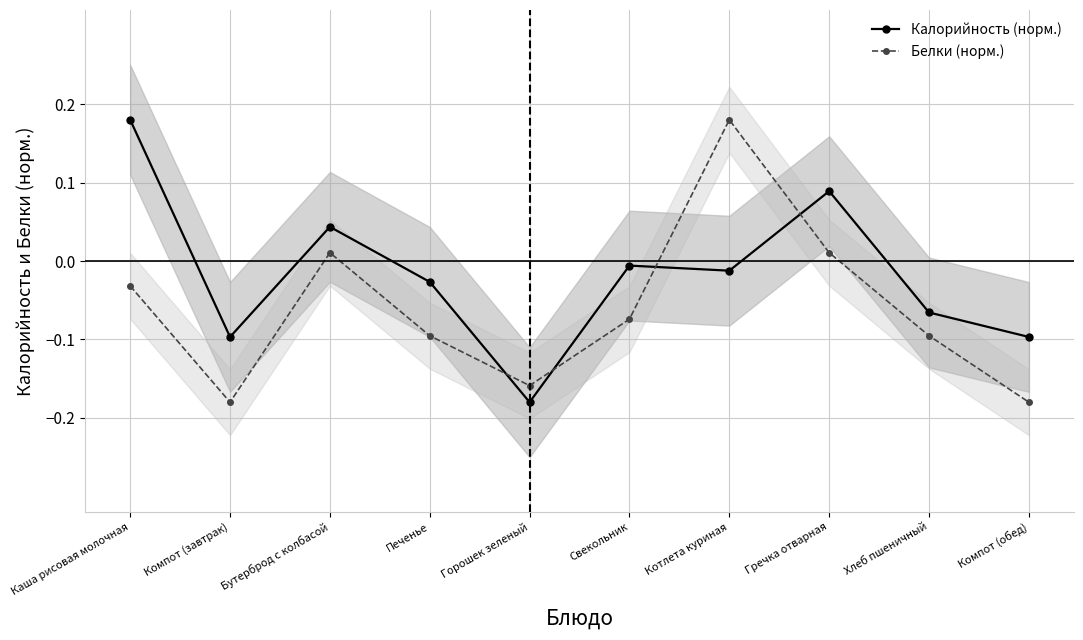

How many series are shown in this chart?

2